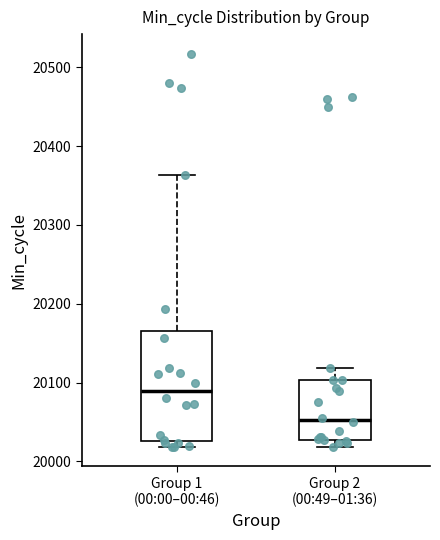

Which box's median line is the highest?

Group 1 (00:00–00:46)